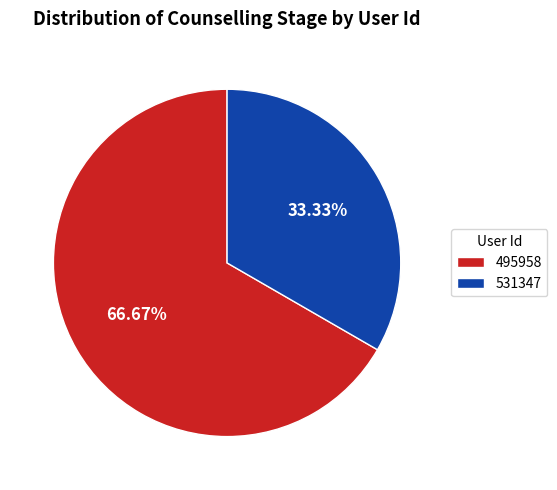

Count the number of slices in the pie.

2